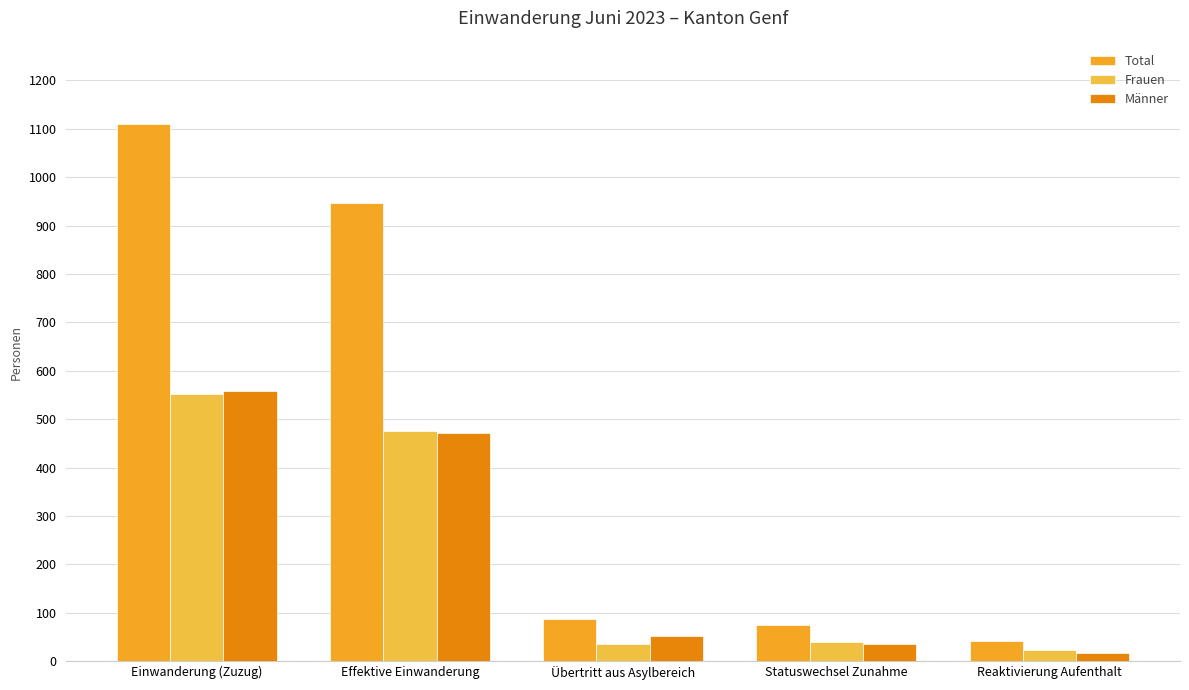

How many groups of bars are there?

5